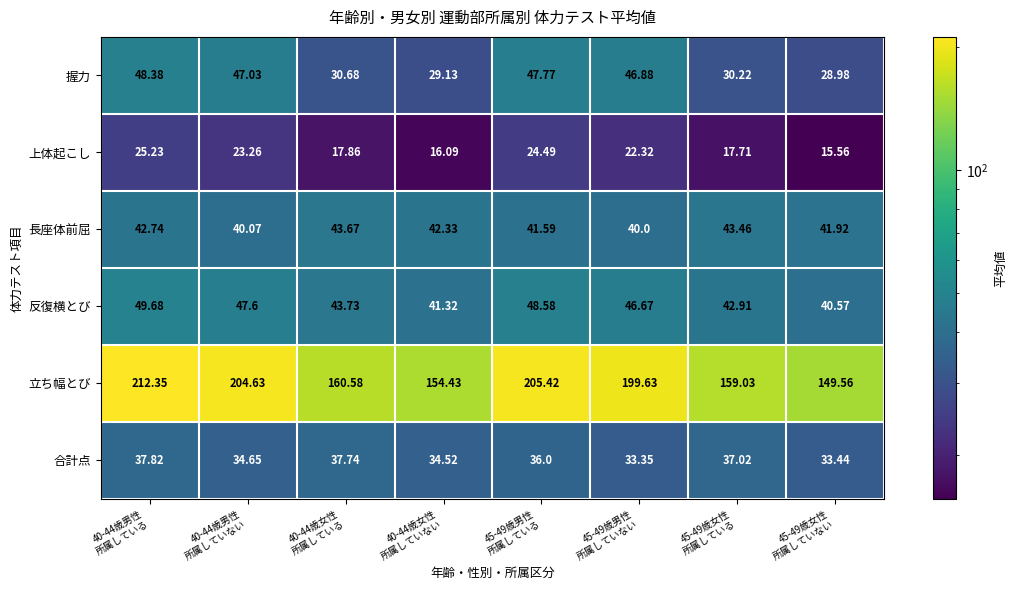

Which label corresponds to the largest value in the chart?

40-44歳男性
所属している